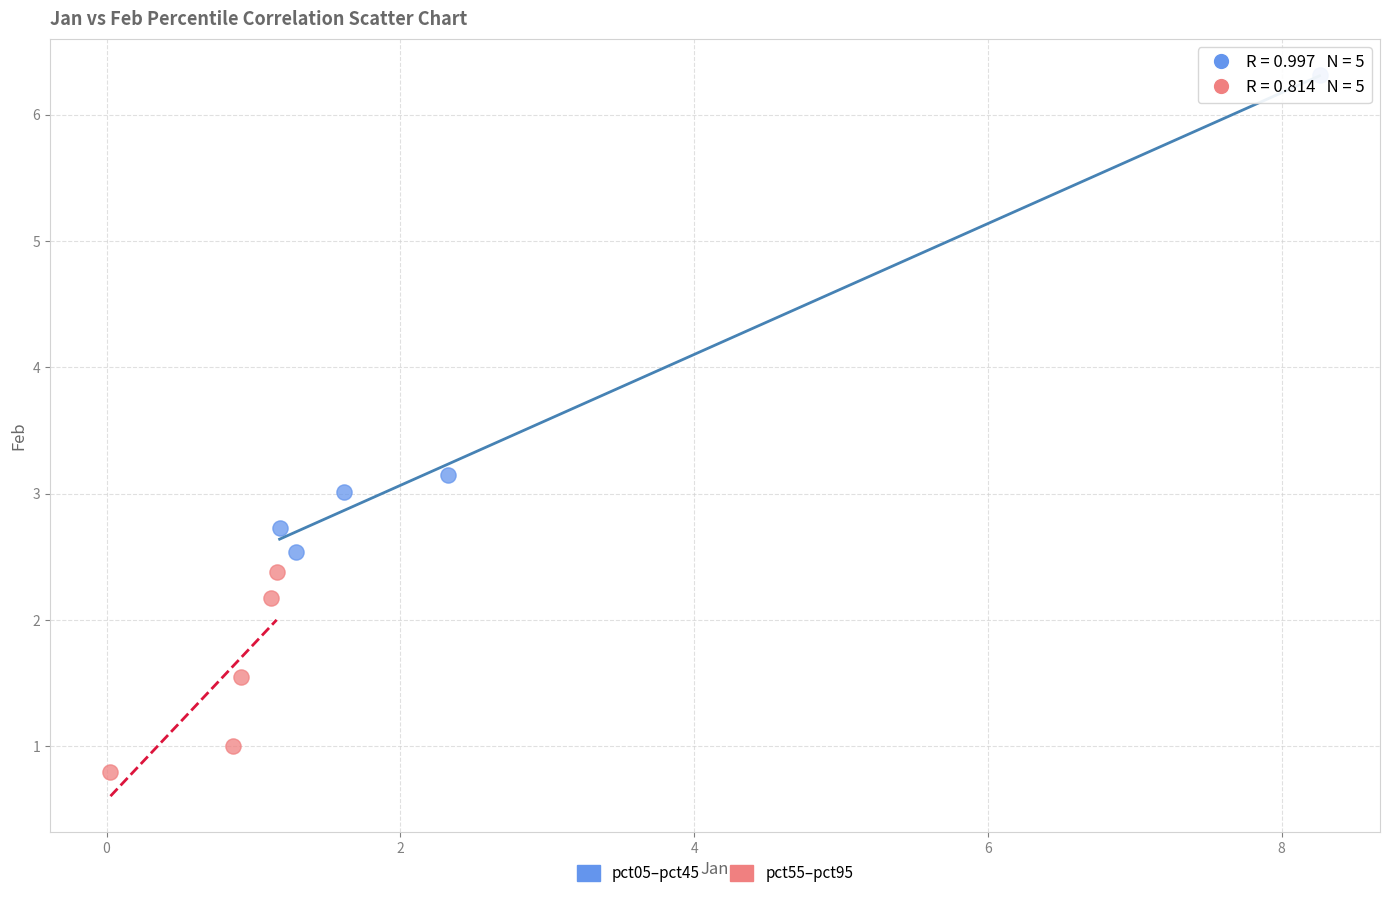

Which series has the widest spread of Y values?

pct05–pct45